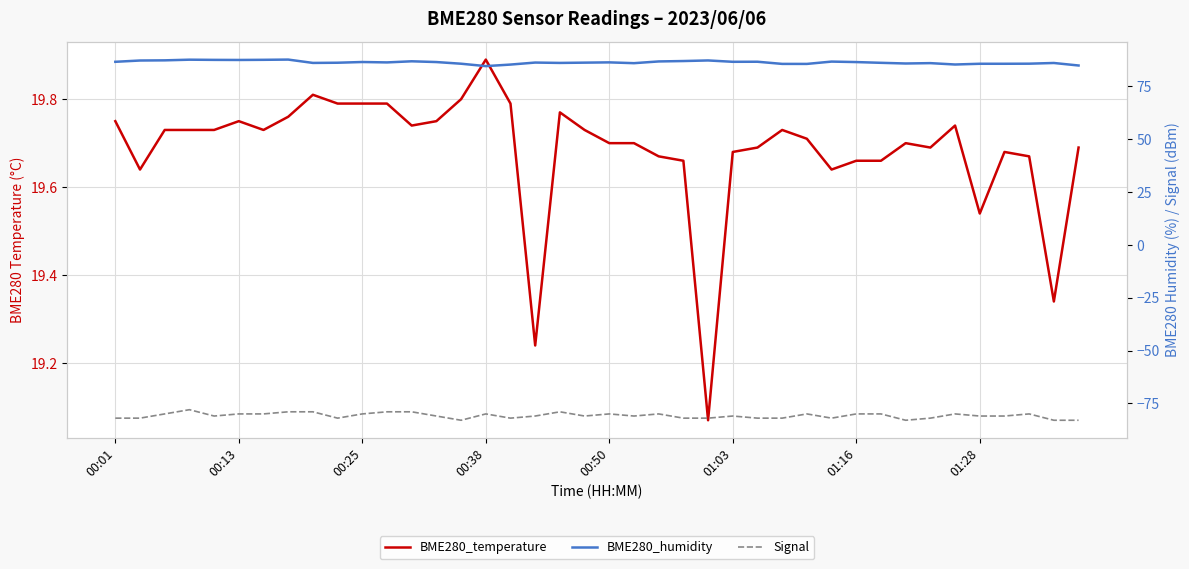

How many lines are shown in the chart?

3